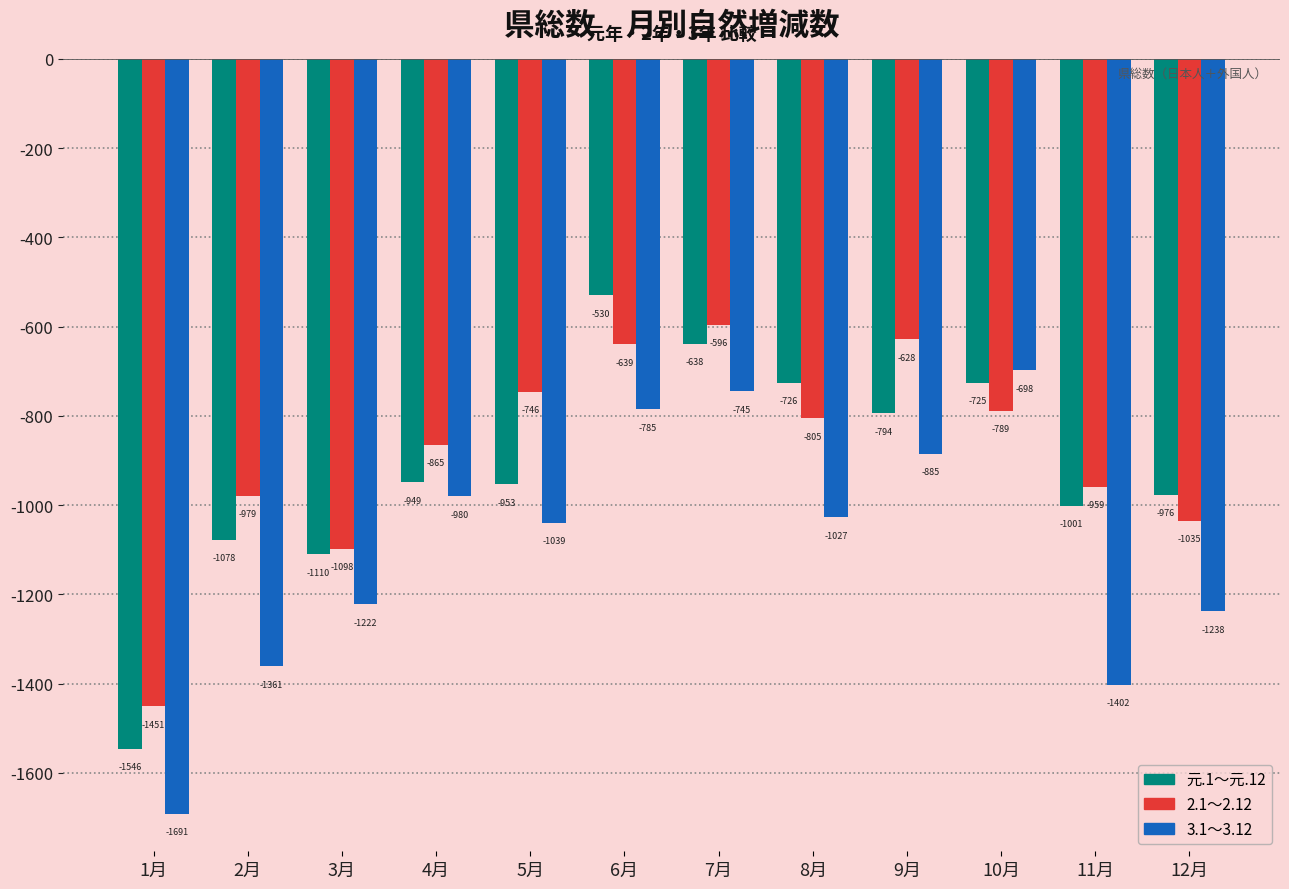

List the labels in order of 2.1～2.12 value, smallest first.

1月, 3月, 12月, 2月, 11月, 4月, 8月, 10月, 5月, 6月, 9月, 7月